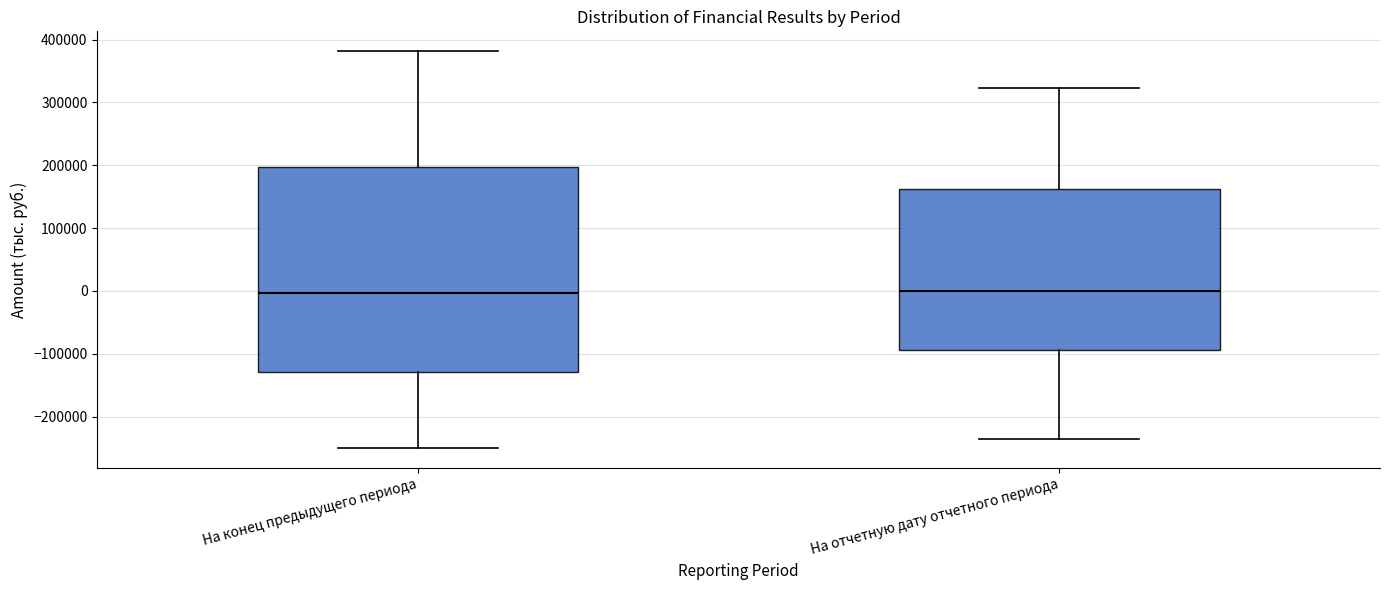

Reading left to right, read every box against the y-axis: the position of its median line, the range the box covers, and the ends of its whiskers. The values are not printed on the chart, so give them approximately, as read against the axis.

На конец предыдущего периода: median 0, box -130000 to 200000, whiskers -250000 to 380000
На отчетную дату отчетного периода: median 0, box -90000 to 160000, whiskers -240000 to 320000